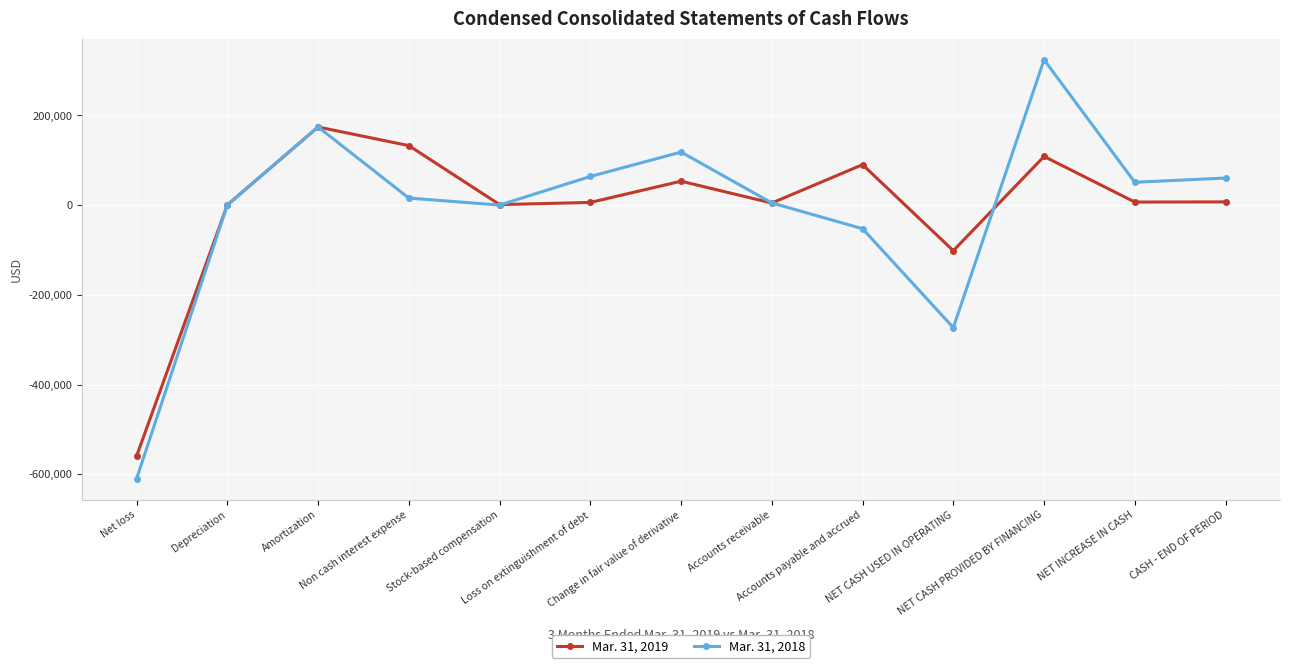

What is the total value across all series at Depreciation?

679